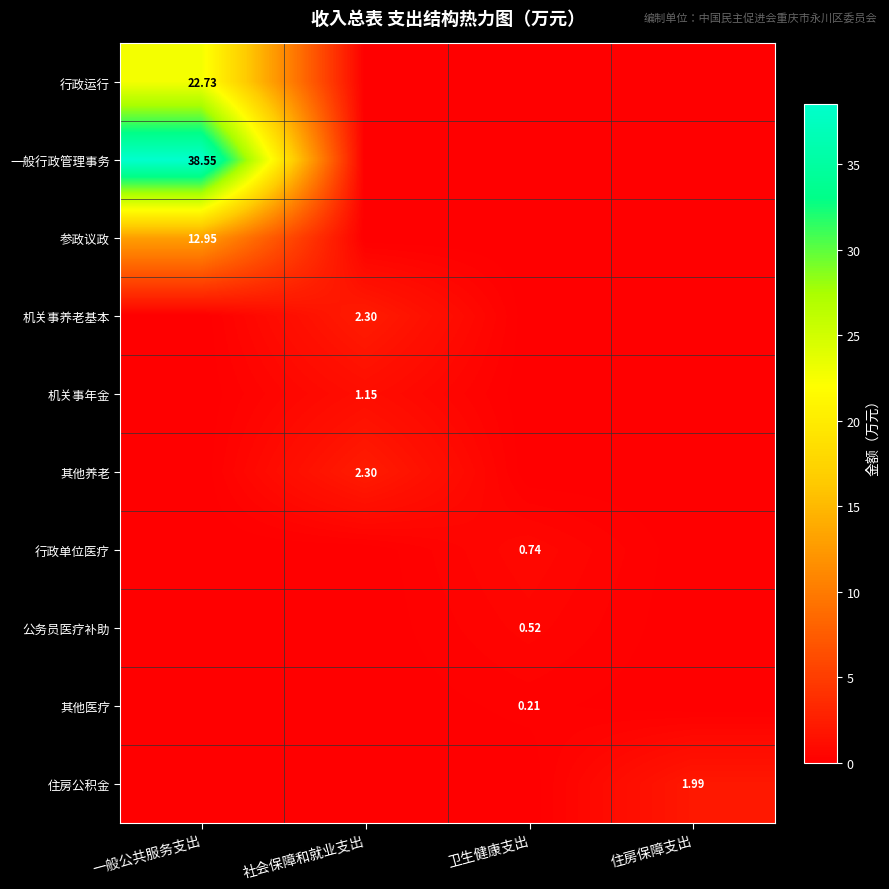

Is the value of 机关事年金 at 一般公共服务支出 greater than the value of 行政单位医疗 at 一般公共服务支出?

No